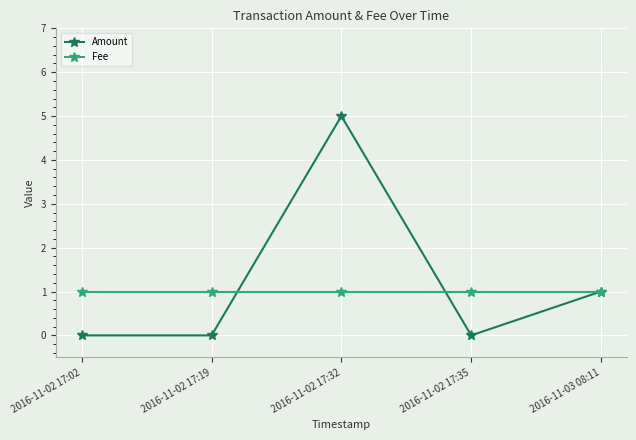

Where do Amount and Fee first cross each other?

2016-11-02 17:19 and 2016-11-02 17:32